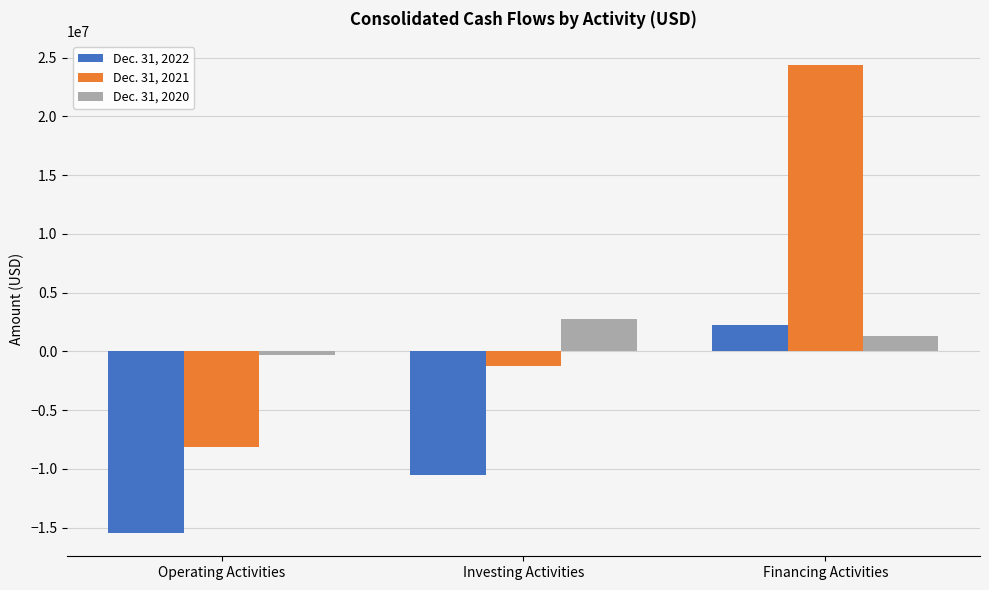

How many values in Dec. 31, 2020 are above zero?

2